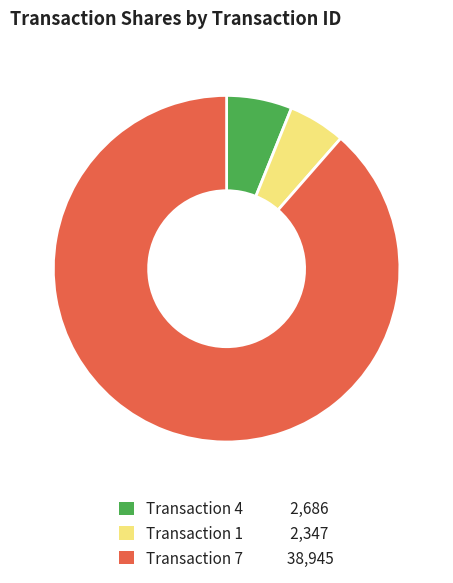

Rank the categories by value from highest to lowest.

Transaction 7 38,945, Transaction 4 2,686, Transaction 1 2,347